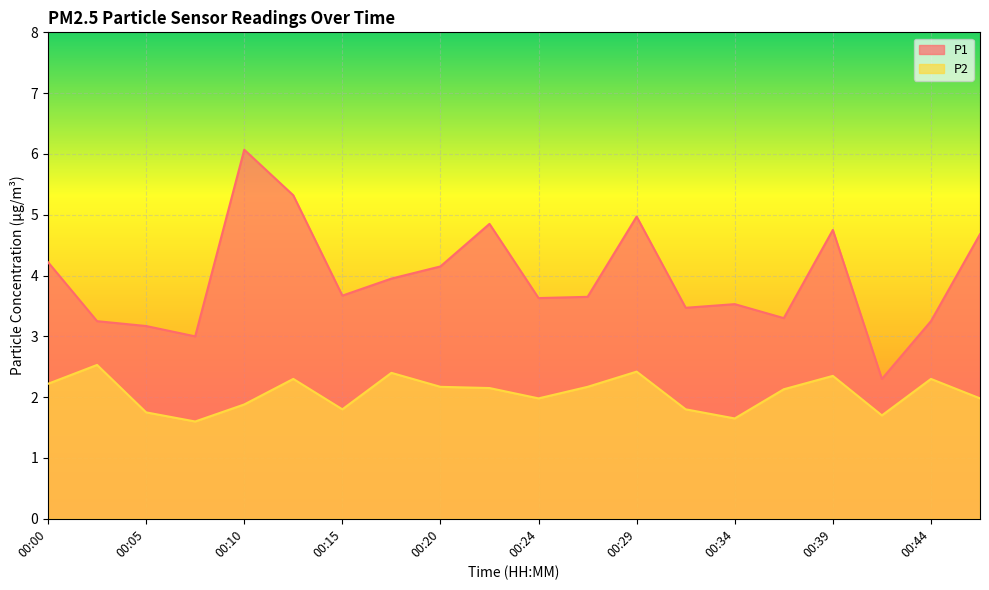

Which series has the widest spread of values?

P1